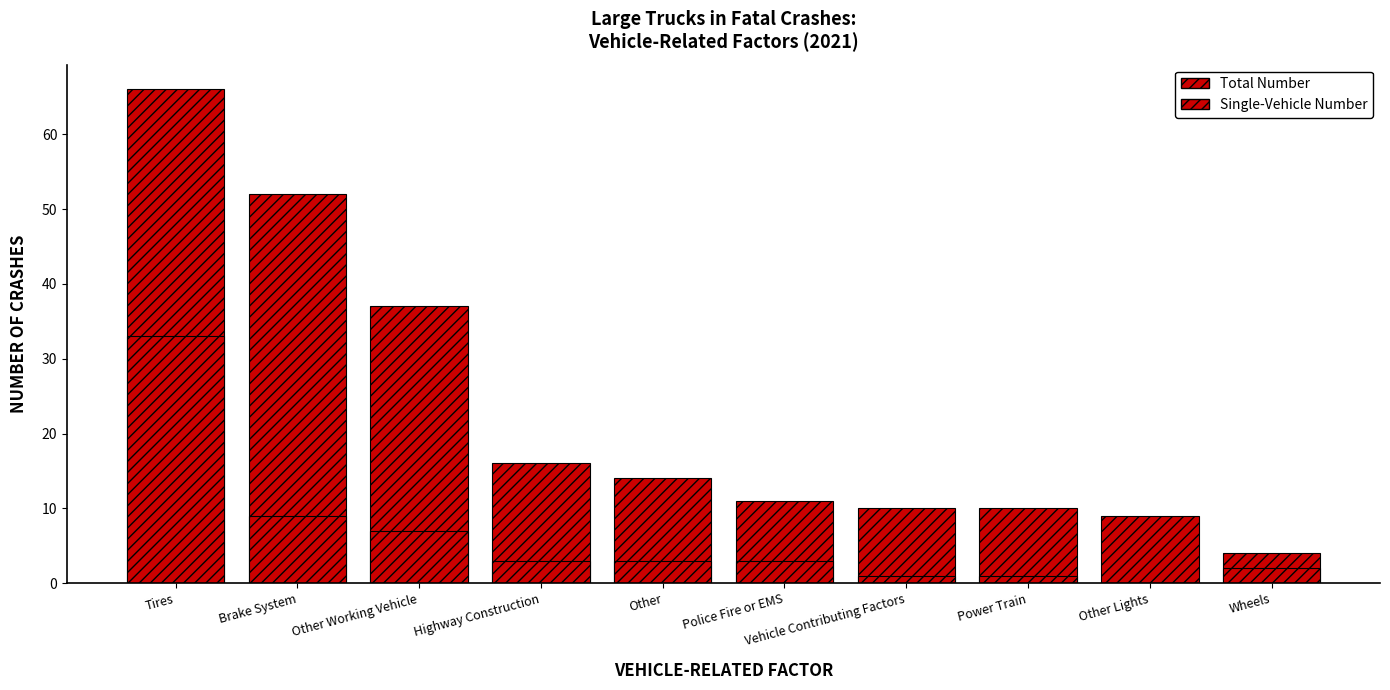

Are the bars horizontal?

No